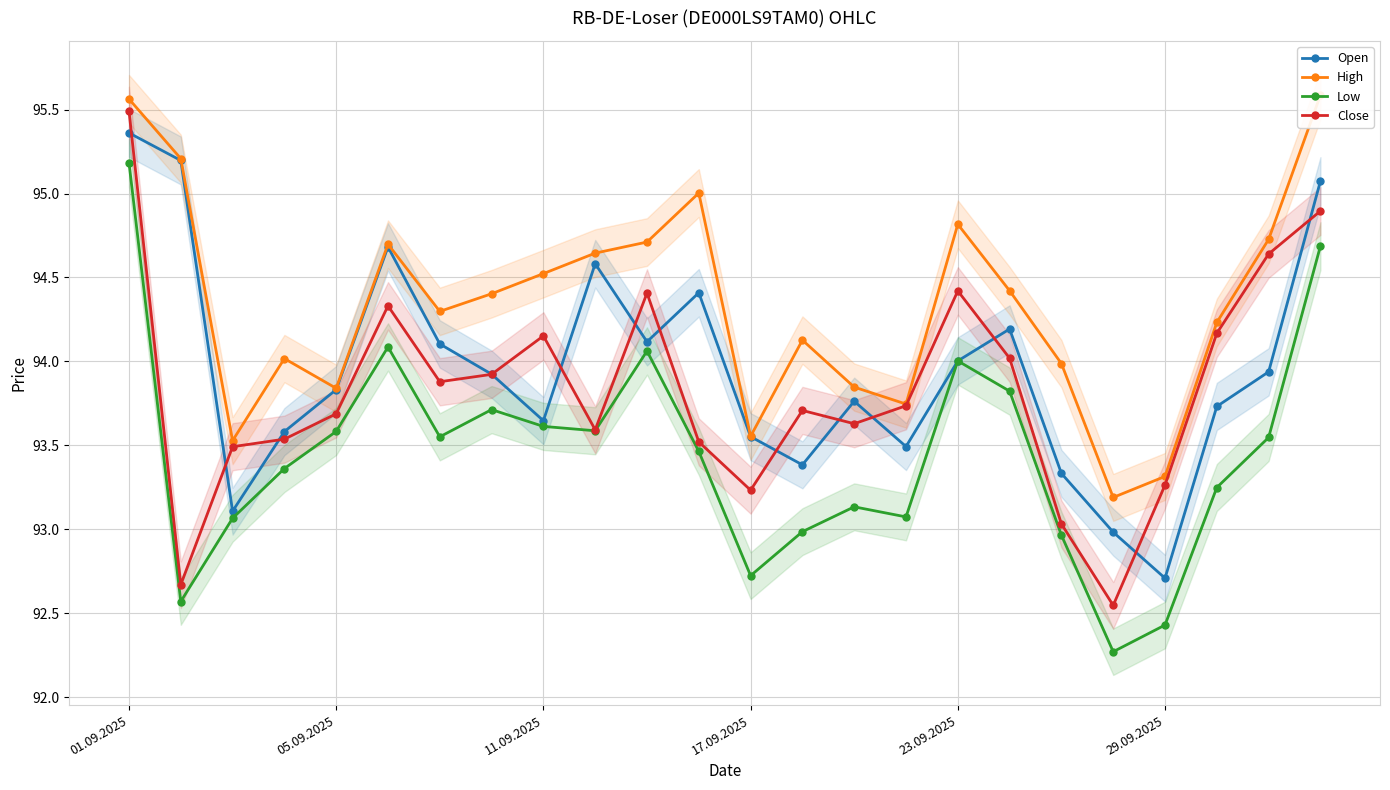

What is the sum of the Open values at 10 and 9?

188699